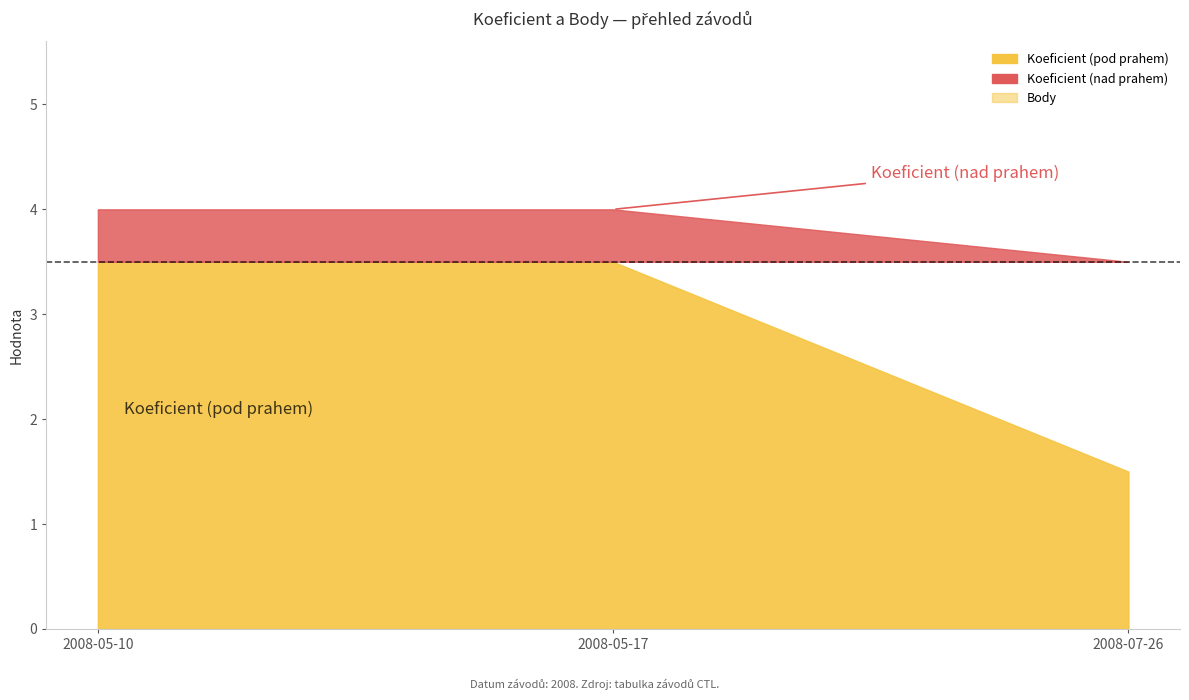

Which series has the widest spread of values?

Koeficient